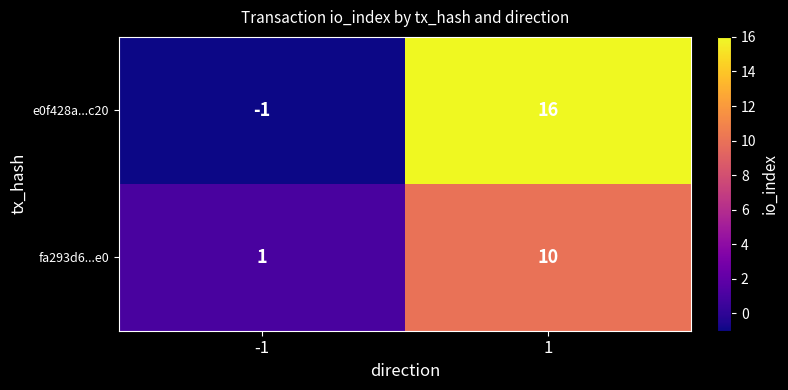

What is the difference between the e0f428a...c20 values at -1 and 1?

17